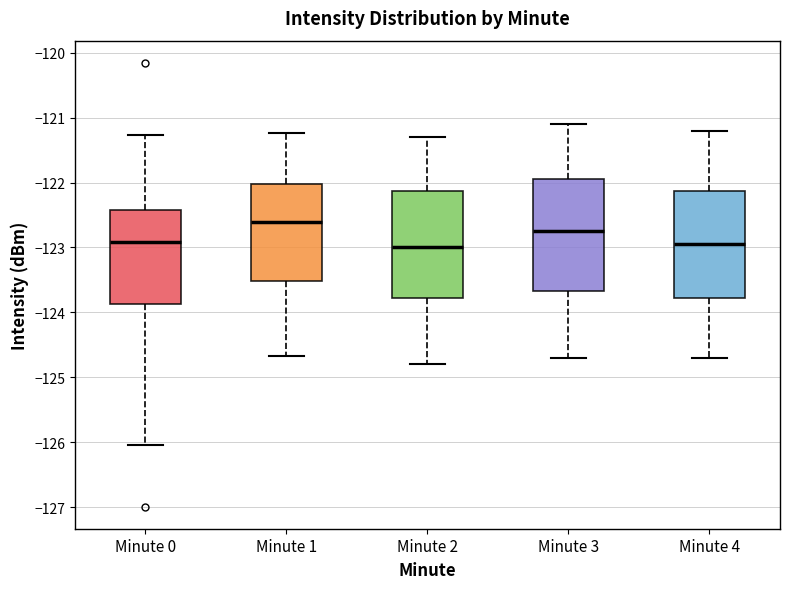

Reading left to right, read every box against the y-axis: the position of its median line, the range the box covers, and the ends of its whiskers. The values are not printed on the chart, so give them approximately, as read against the axis.

Minute 0: median -122.9, box -123.9 to -122.4, whiskers -126.0 to -121.3
Minute 1: median -122.6, box -123.5 to -122.0, whiskers -124.7 to -121.2
Minute 2: median -123.0, box -123.8 to -122.1, whiskers -124.8 to -121.3
Minute 3: median -122.7, box -123.7 to -121.9, whiskers -124.7 to -121.1
Minute 4: median -122.9, box -123.8 to -122.1, whiskers -124.7 to -121.2